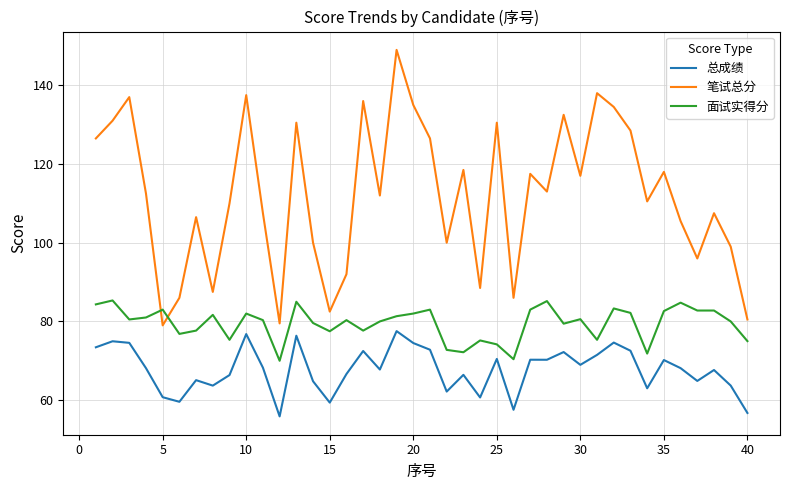

Rank the series by their maximum value, from lowest to highest.

总成绩, 面试实得分, 笔试总分